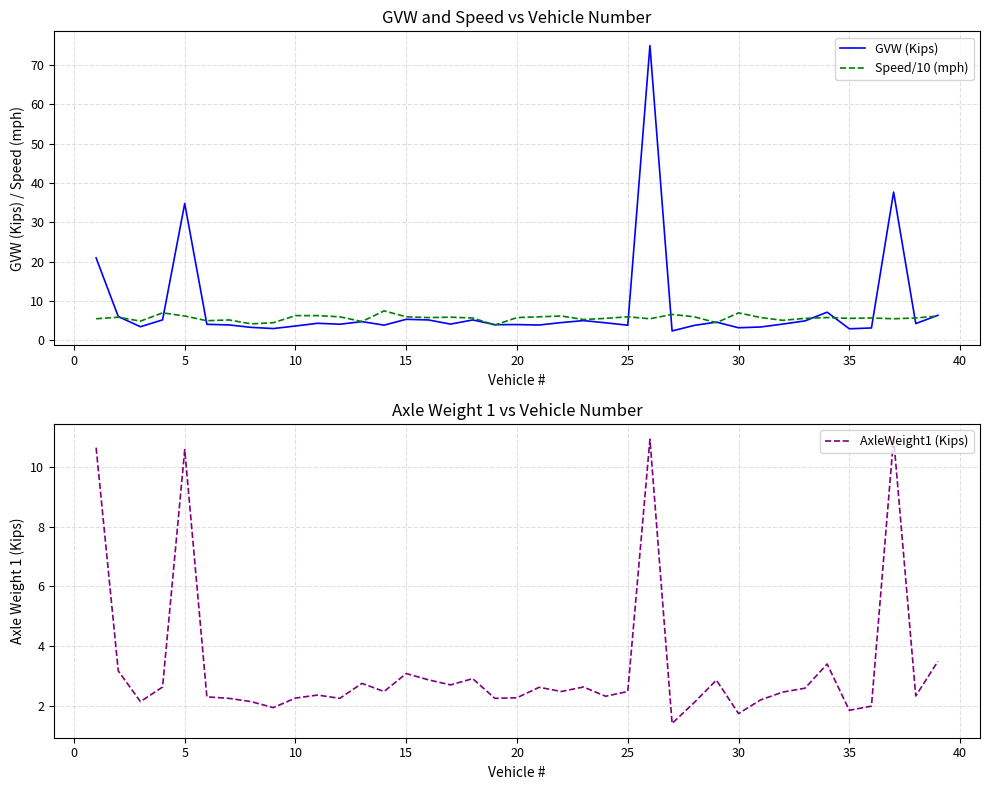

Reading left to right, list all the values displayed in this chart.

GVW (Kips): 21.0	6.1	3.5	5.2	34.8	4.1	3.9	3.3	3.0	3.7	4.3	4.1	4.8	3.9	5.4	5.2	4.1	5.2	4.0	4.0	3.9	4.5	5.0	4.5	3.9	75.0	2.4	3.8	4.7	3.2	3.4	4.2	5.0	7.2	3.0	3.2	37.7	4.3	6.4
Speed/10 (mph): 5.5	5.9	4.9	7.0	6.2	5.0	5.2	4.2	4.5	6.3	6.3	6.0	4.8	7.5	6.0	5.8	5.9	5.7	3.9	5.8	6.0	6.2	5.3	5.6	6.0	5.5	6.6	6.0	4.5	7.0	5.8	5.1	5.6	5.8	5.6	5.7	5.5	5.7	6.2
AxleWeight1 (Kips): 10.6	3.2	2.1	2.6	10.6	2.3	2.2	2.1	1.9	2.3	2.4	2.2	2.8	2.5	3.1	2.9	2.7	2.9	2.2	2.3	2.6	2.5	2.6	2.3	2.5	10.9	1.4	2.1	2.9	1.7	2.2	2.5	2.6	3.4	1.9	2.0	11.0	2.3	3.5